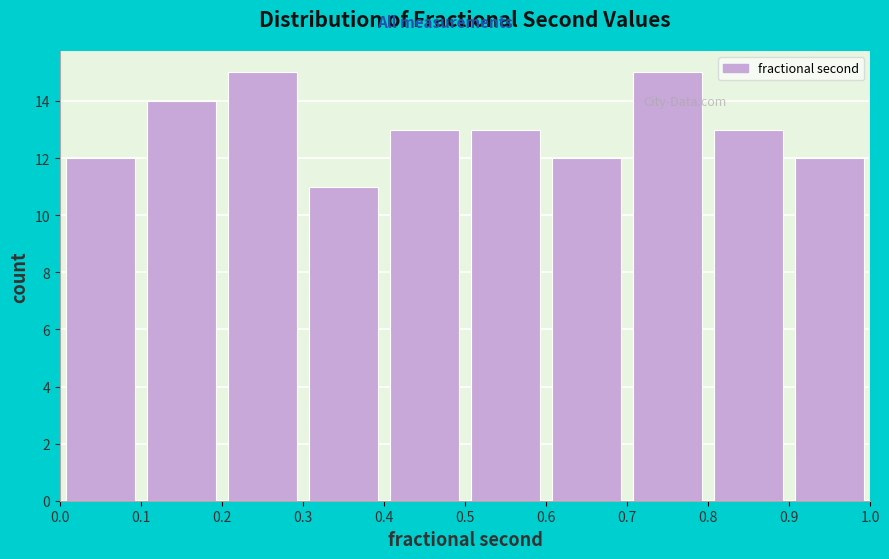

Reading left to right, list every bar in this chart as the range it spans on the x-axis followed by its height. The values are not printed on the chart, so give them approximately, as read against the axis.

0.0 to 0.1: 12
0.1 to 0.2: 14
0.2 to 0.3: 15
0.3 to 0.4: 11
0.4 to 0.5: 13
0.5 to 0.6: 13
0.6 to 0.7: 12
0.7 to 0.8: 15
0.8 to 0.9: 13
0.9 to 1.0: 12